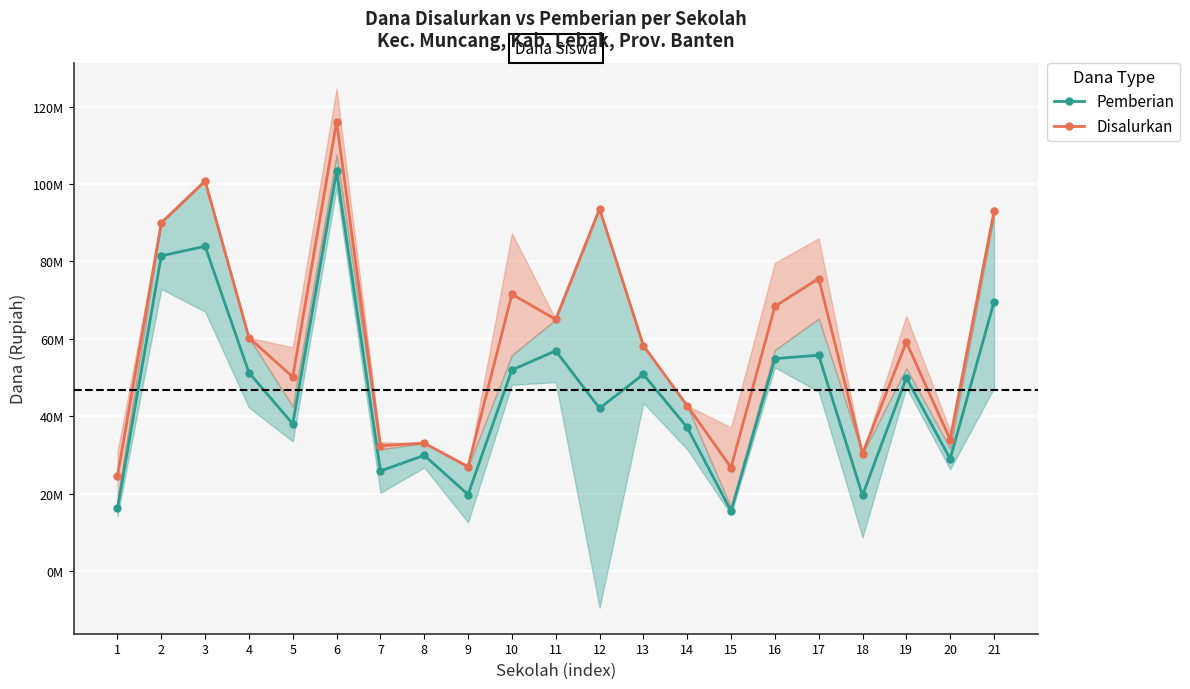

List the series in order of their overall mean, highest first.

Disalurkan, Pemberian